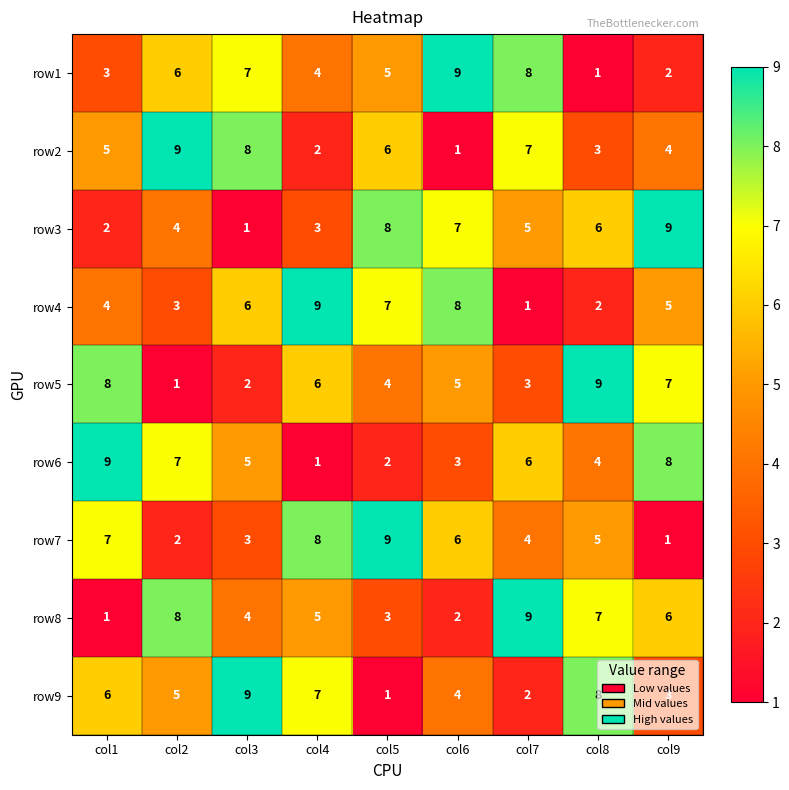

Which series changed the most between col3 and col8?

row5